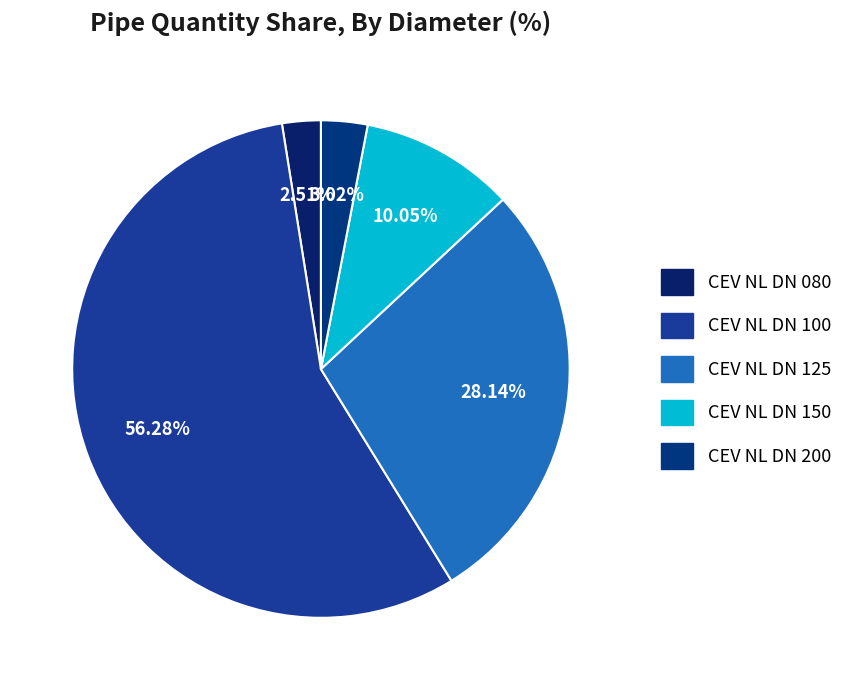

What portion of the pie excludes CEV NL DN 150?

89.9%